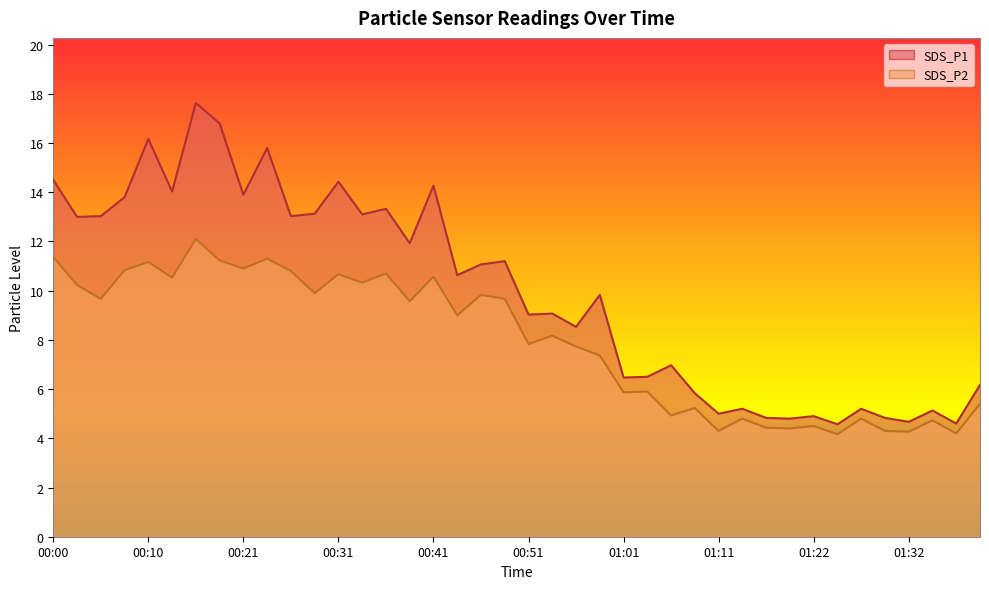

At which category is the sum across all series the highest?

00:16